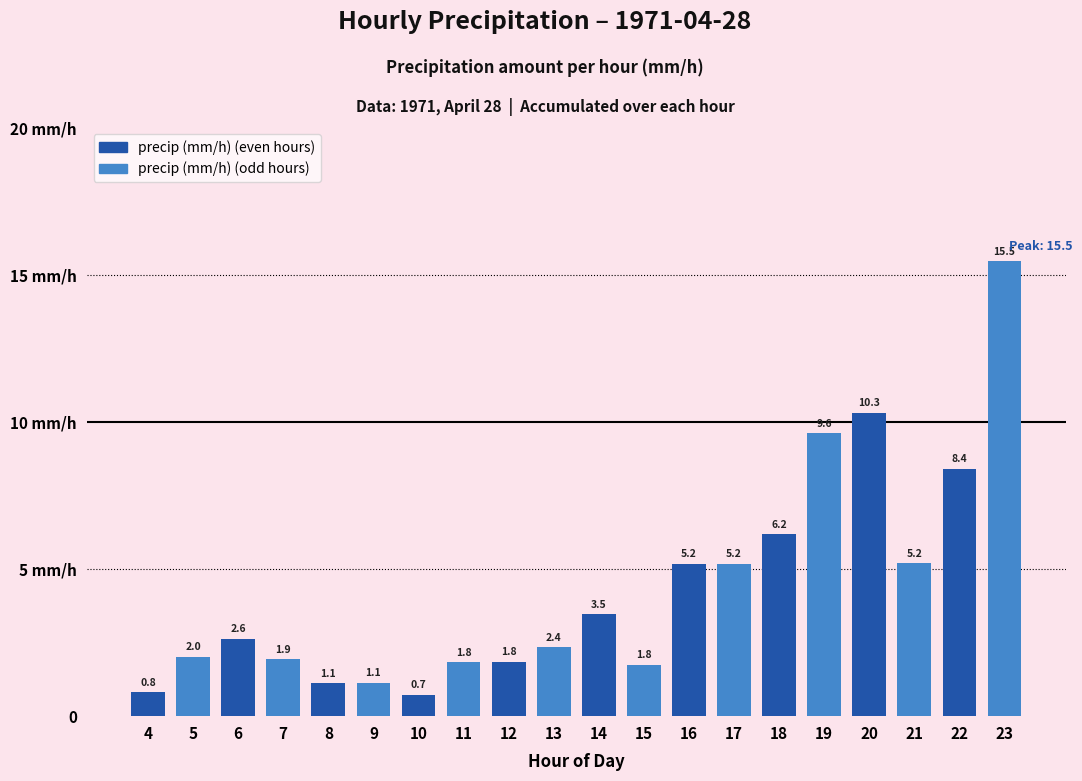

Reading left to right, list all the values displayed in this chart.

4=0.8	5=2.0	6=2.6	7=1.9	8=1.1	9=1.1	10=0.7	11=1.8	12=1.8	13=2.4	14=3.5	15=1.8	16=5.2	17=5.2	18=6.2	19=9.6	20=10.3	21=5.2	22=8.4	23=15.5